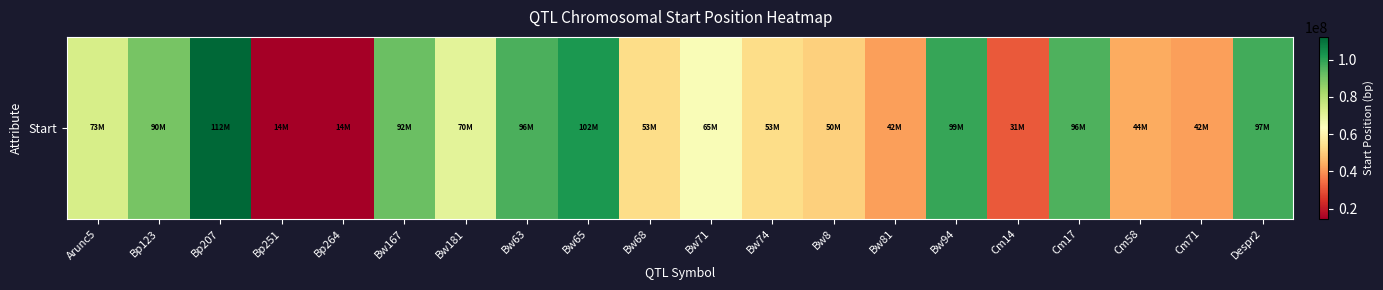

How many values exceed 70348525?

9